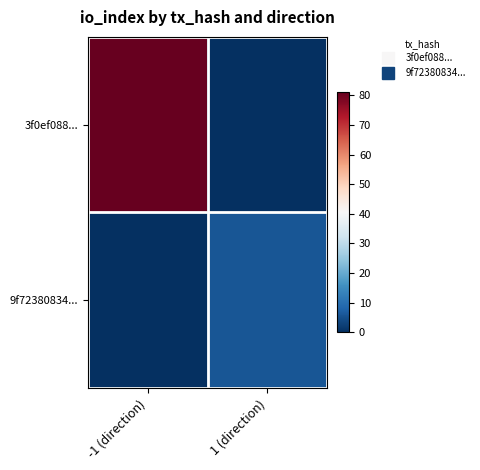

Which series has the largest total across all categories?

3f0ef088...